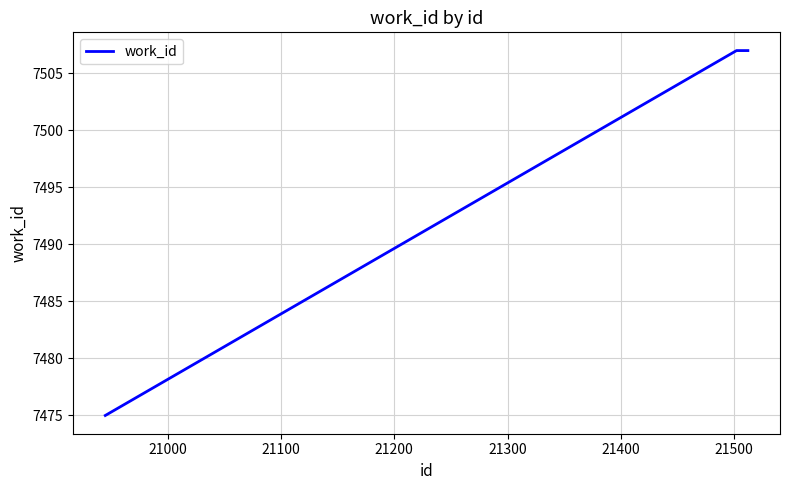

What is the smallest value displayed?

7475